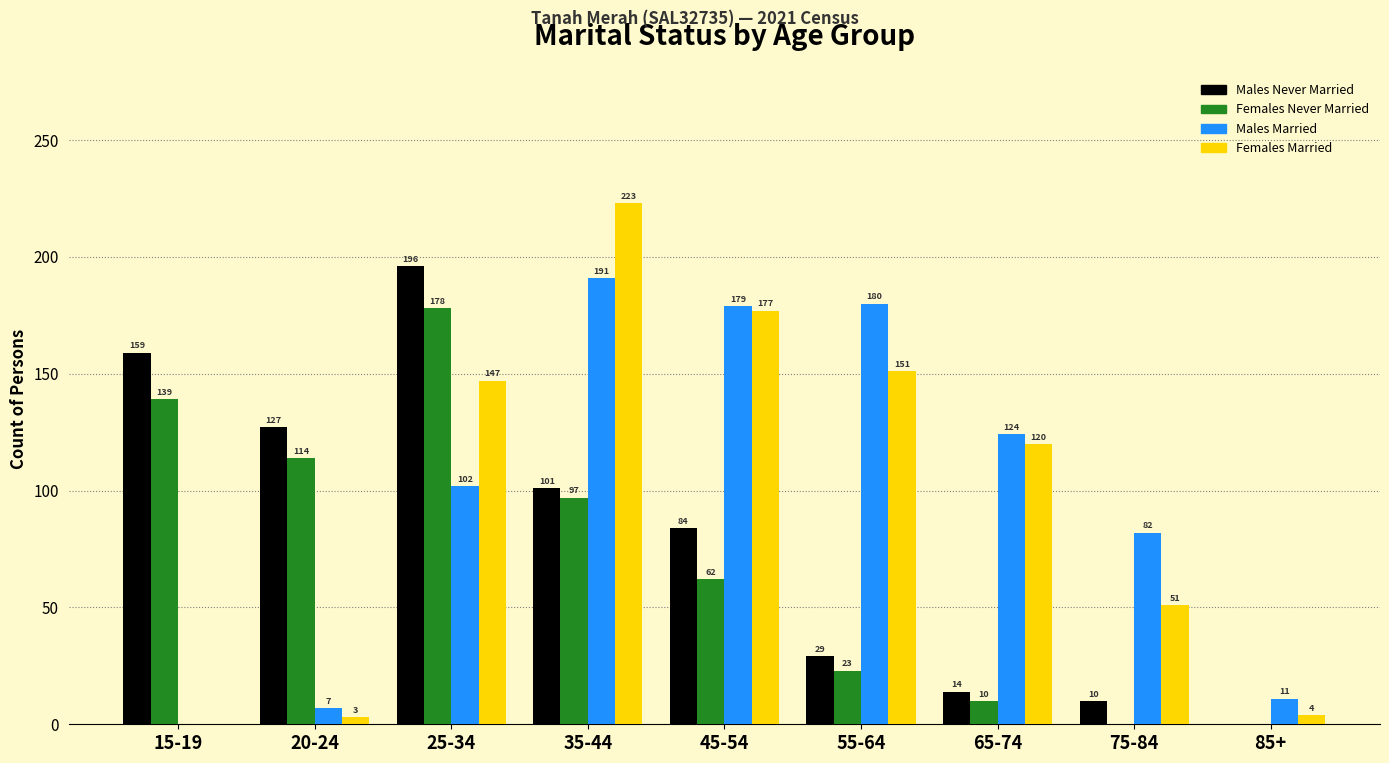

Reading left to right, extract all data points from this chart.

Males Never Married: 15-19=159	20-24=127	25-34=196	35-44=101	45-54=84	55-64=29	65-74=14	75-84=10	85+=0
Females Never Married: 15-19=139	20-24=114	25-34=178	35-44=97	45-54=62	55-64=23	65-74=10	75-84=0	85+=0
Males Married: 15-19=0	20-24=7	25-34=102	35-44=191	45-54=179	55-64=180	65-74=124	75-84=82	85+=11
Females Married: 15-19=0	20-24=3	25-34=147	35-44=223	45-54=177	55-64=151	65-74=120	75-84=51	85+=4